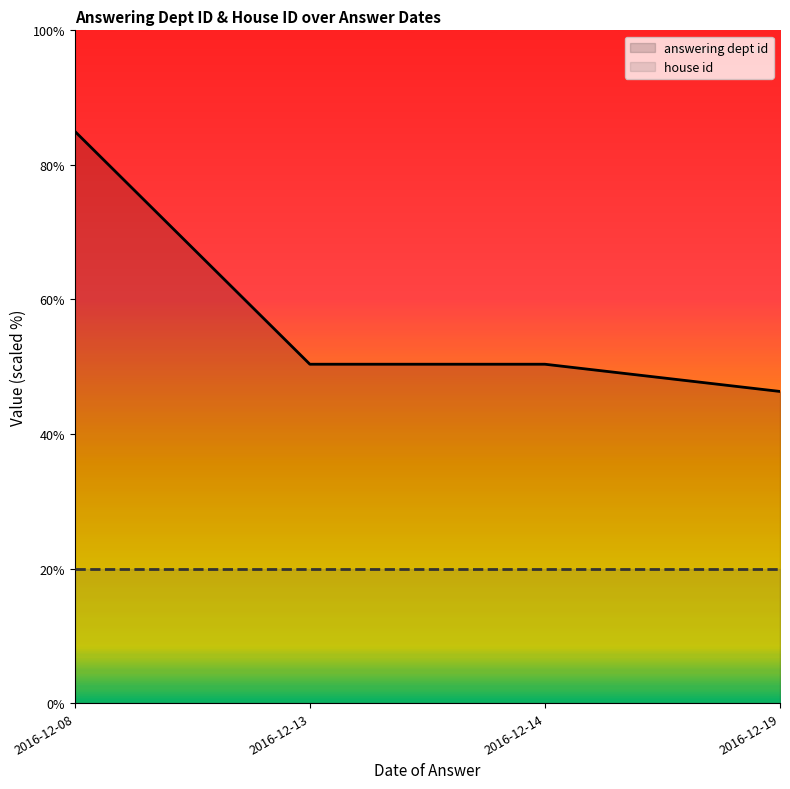

Which has a higher value, 2016-12-14 or 2016-12-13?

2016-12-14